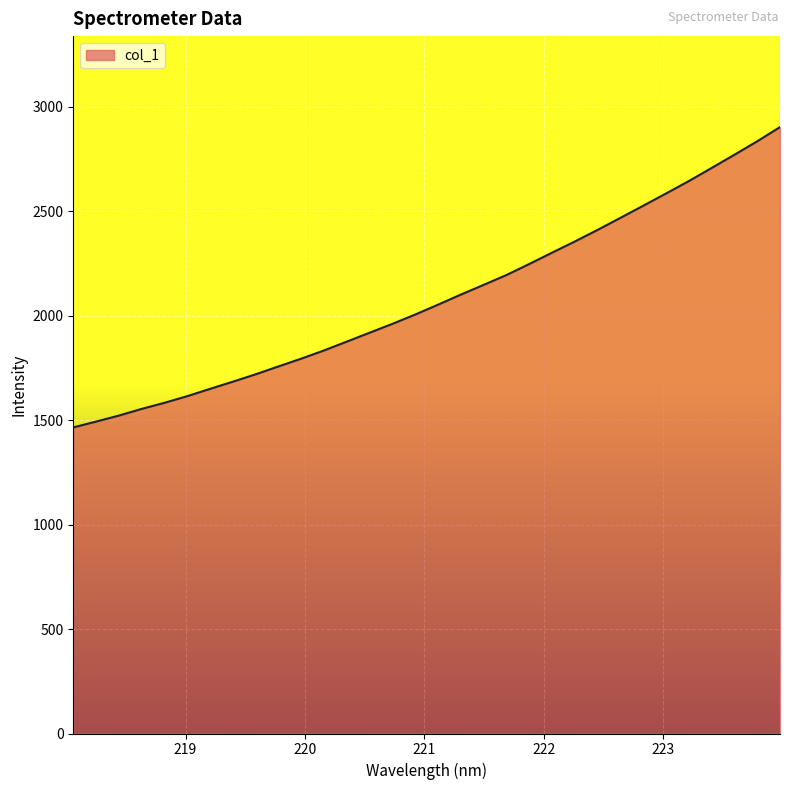

What is the minimum value shown in the chart?

1465.6